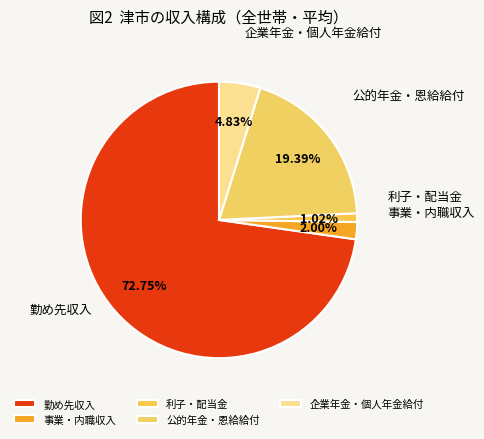

To the nearest percent, what portion does 利子・配当金 represent?

1%